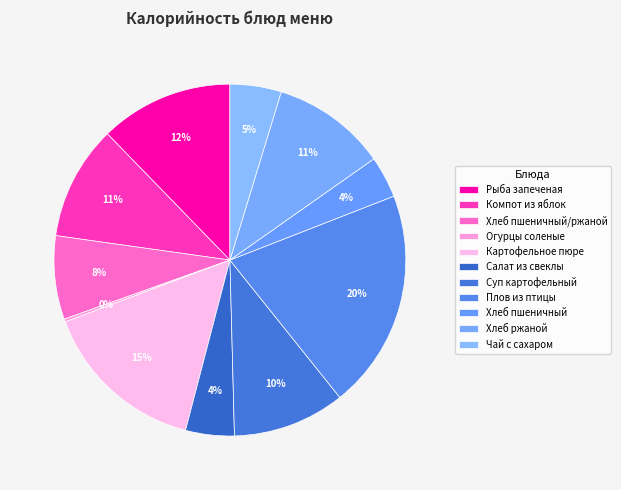

Which category has the smallest portion of the pie?

Огурцы соленые